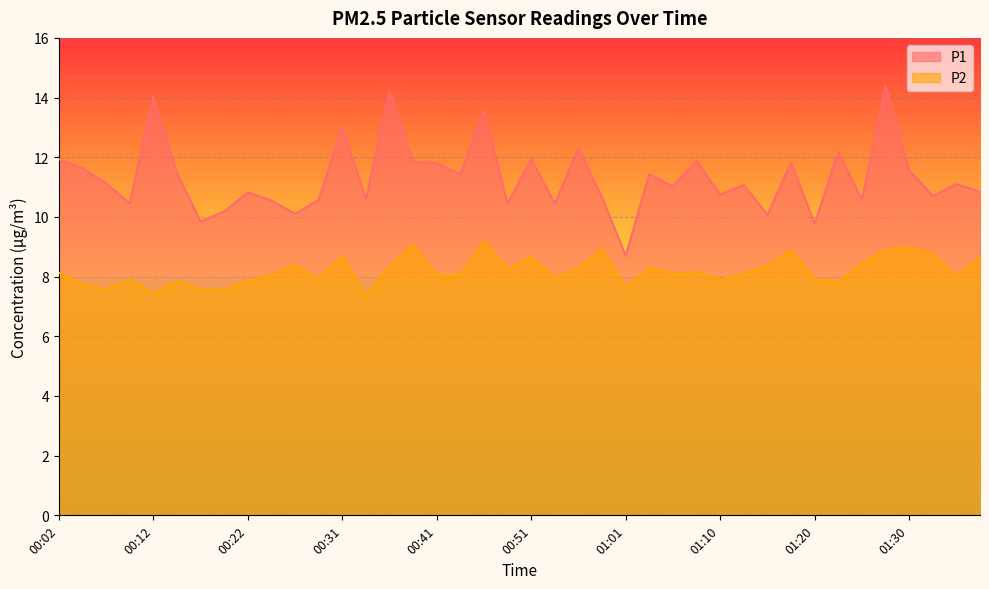

At which category does P2 reach its first local valley?

00:07